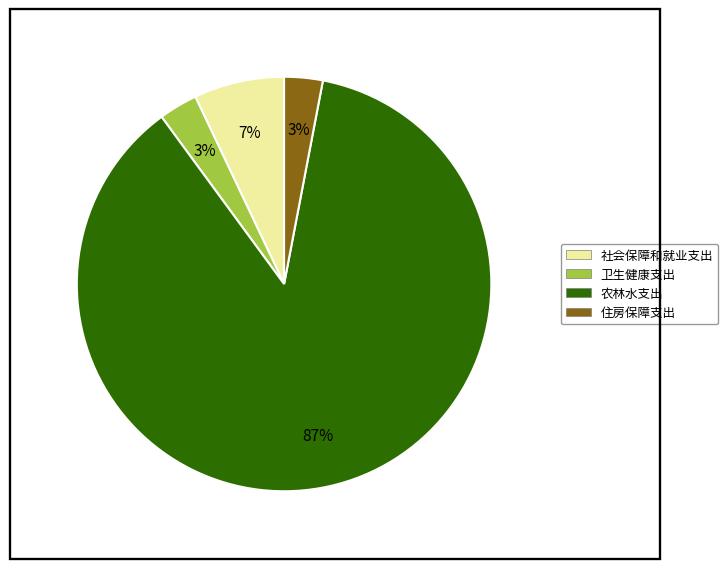

True or false: 住房保障支出 accounts for 14% of the total.

False